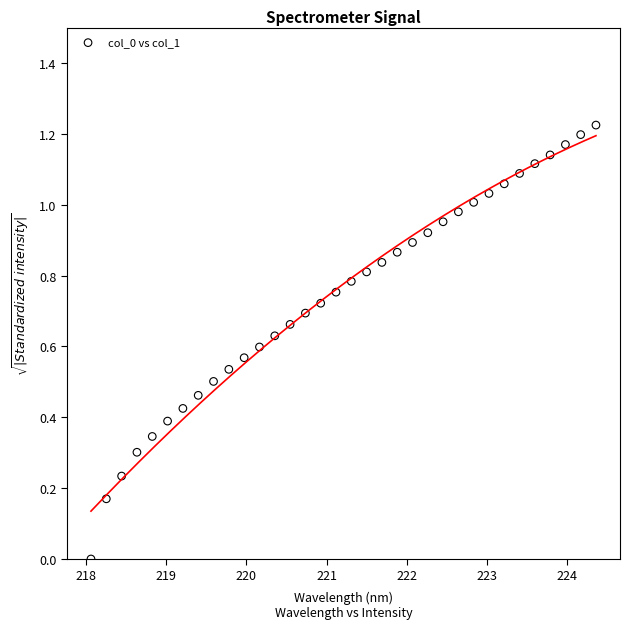

What is the range of X values (max minus min)?

6.3